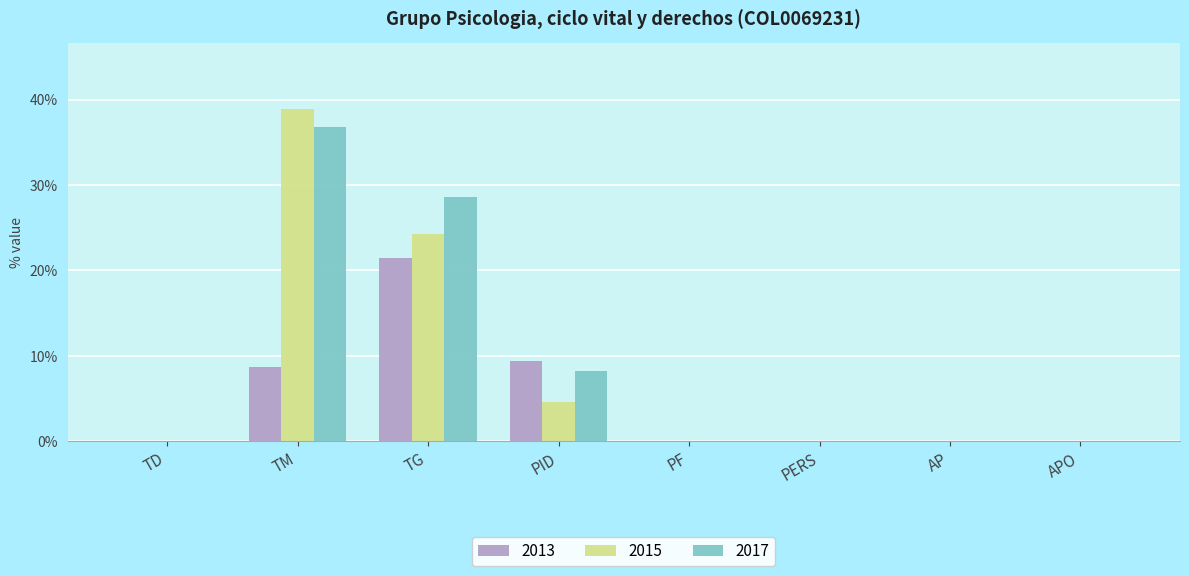

Which category has the highest value in the 2015 series?

TM